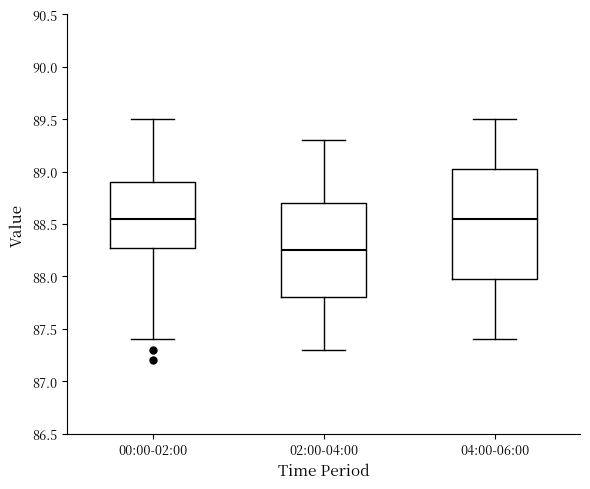

Which box is the tallest, from its lower edge to its upper edge?

04:00-06:00